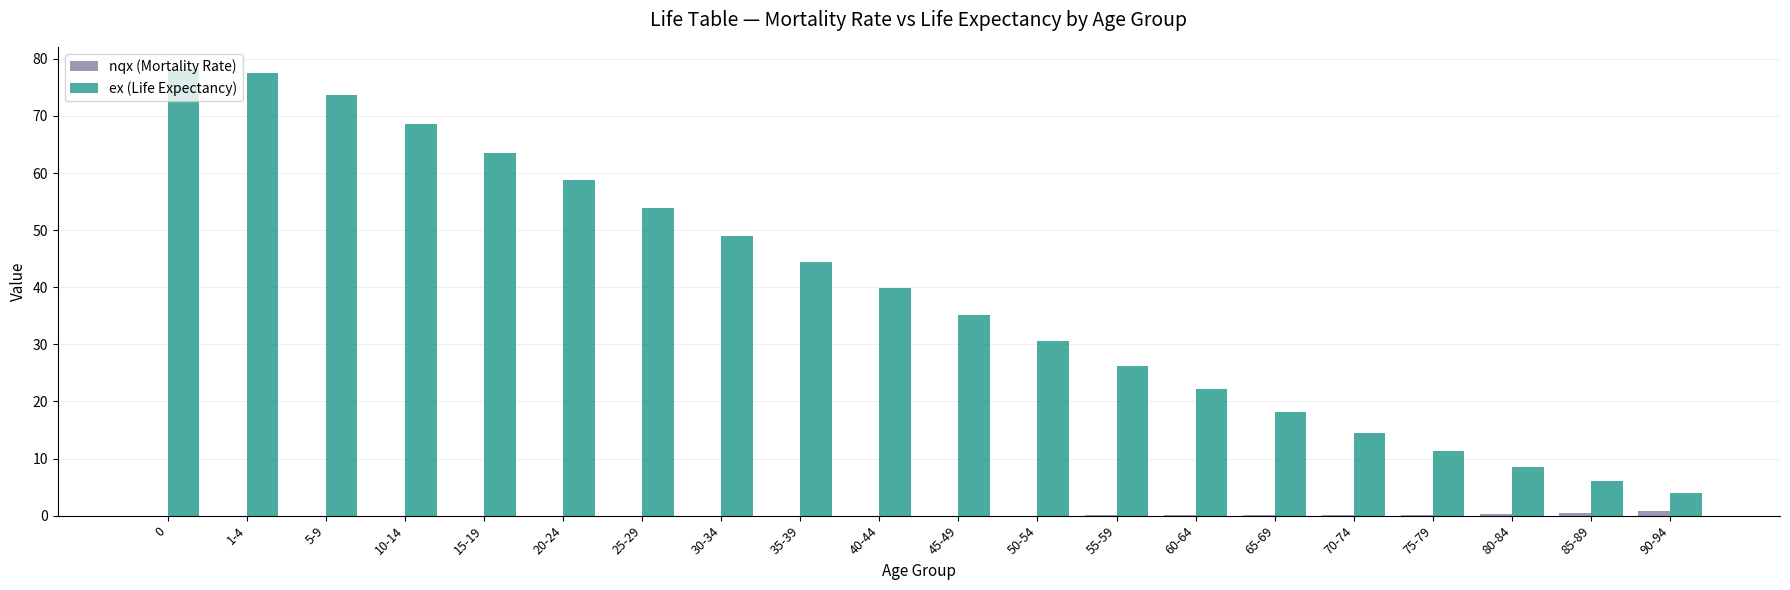

Where is ex (Life Expectancy) nearest to the value 41?

40-44